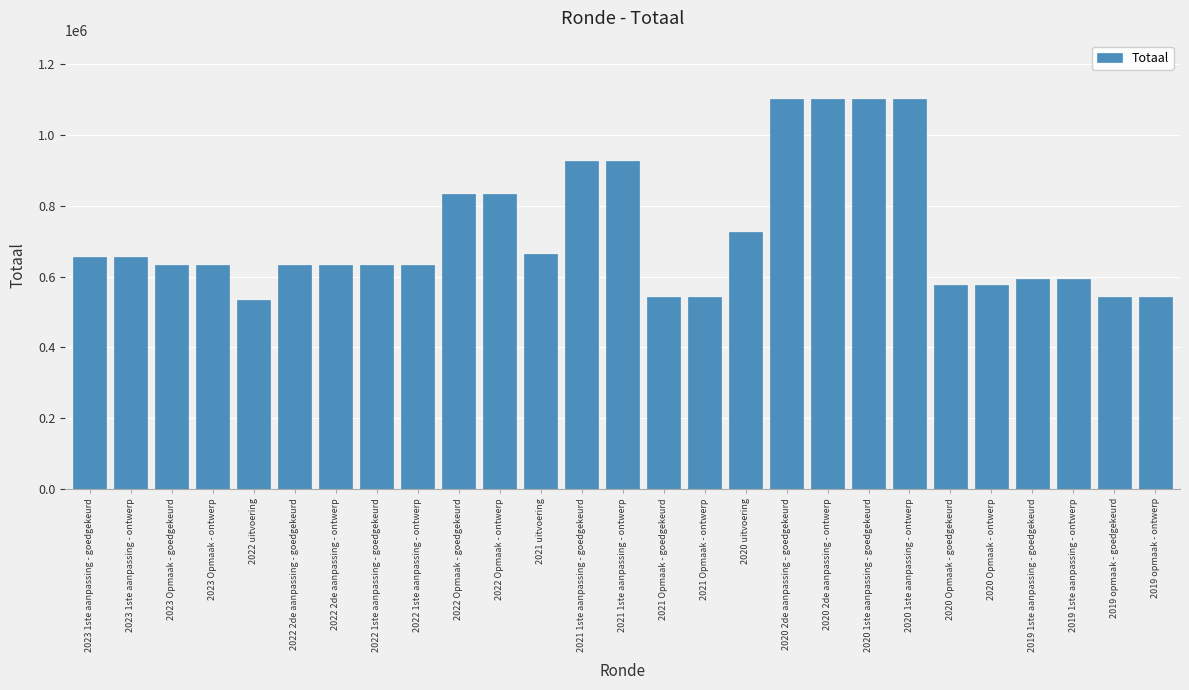

What is the difference between the second highest and minimum values?

568149